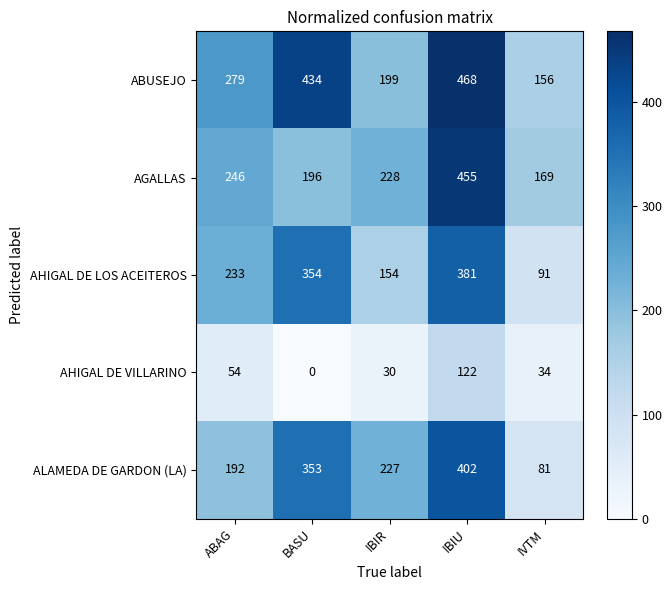

Which category has the highest value across all series?

IBIU